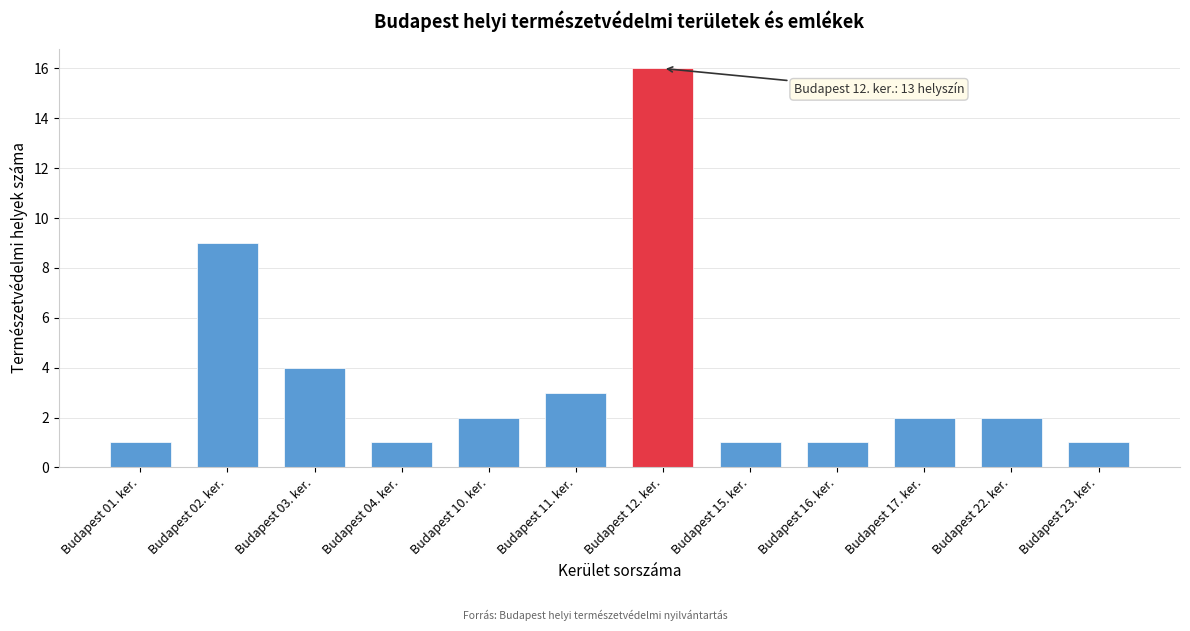

Reading left to right, list all the values displayed in this chart.

Budapest 01. ker.=1	Budapest 02. ker.=9	Budapest 03. ker.=4	Budapest 04. ker.=1	Budapest 10. ker.=2	Budapest 11. ker.=3	Budapest 12. ker.=16	Budapest 15. ker.=1	Budapest 16. ker.=1	Budapest 17. ker.=2	Budapest 22. ker.=2	Budapest 23. ker.=1